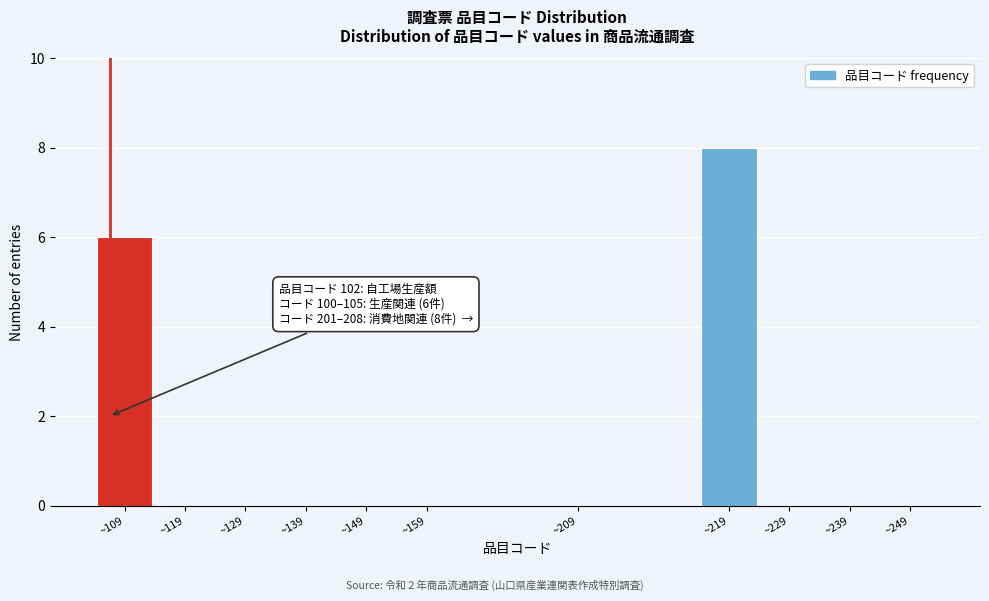

Reading left to right, what are all the values shown in this chart?

~109=6	~119=0	~129=0	~139=0	~149=0	~159=0	~209=0	~219=8	~229=0	~239=0	~249=0